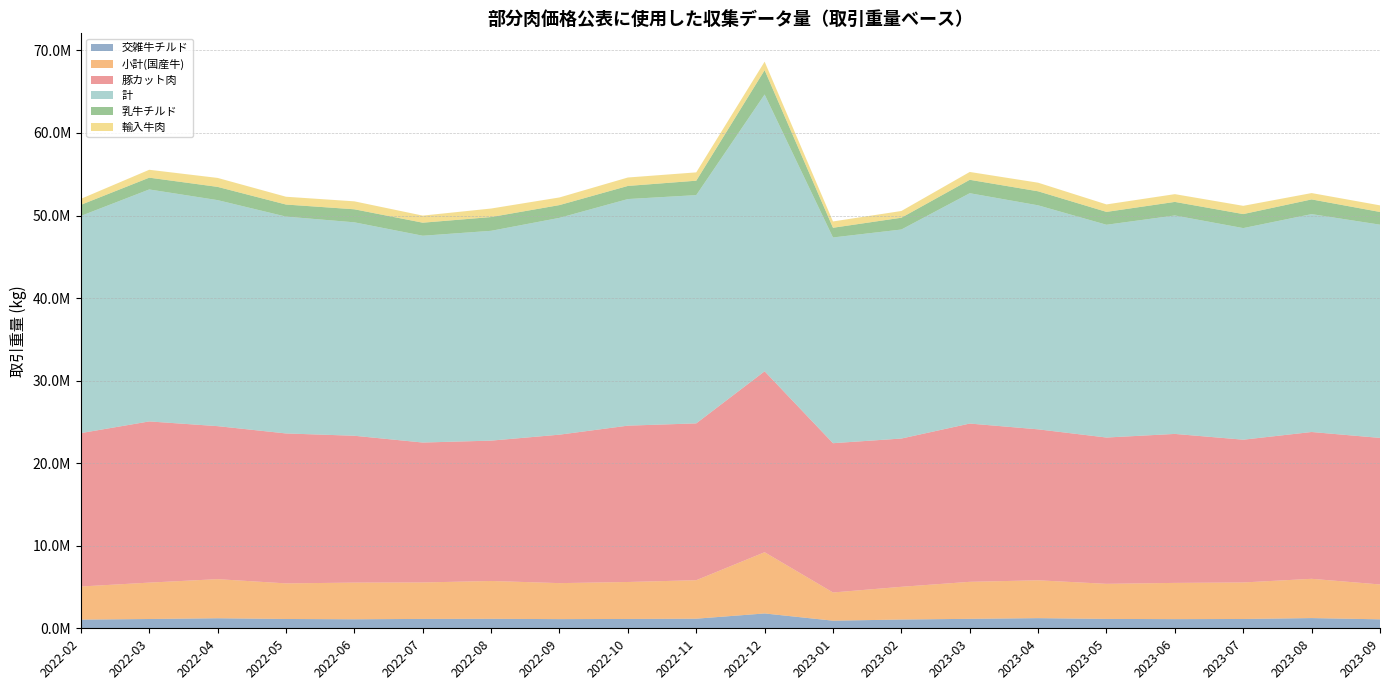

Reading left to right, extract all data points from this chart.

交雑牛チルド: 1052033	1125776	1217029	1128299	1093020	1136580	1149440	1111554	1131580	1163409	1798507	922218	1061246	1147166	1229515	1135933	1109572	1128165	1237220	1087245
小計(国産牛): 4009733	4407541	4735467	4311452	4441646	4414427	4583672	4359718	4477033	4661620	7416293	3416213	3964251	4482182	4584382	4250250	4389512	4423136	4756658	4221159
豚カット肉: 18580723	19524634	18532735	18161689	17786765	16949616	16998903	17983094	18936738	18995352	21914916	18082215	17958877	19170444	18284946	17720760	18045491	17293319	17782837	17752671
計: 26308784	28100057	27378000	26266920	25853451	25049732	25415093	26263260	27447830	27650164	33529673	24920804	25319958	27902269	27134147	25772837	26459541	25630446	26393641	25829590
乳牛チルド: 1341942	1427231	1605556	1461831	1579527	1580082	1666872	1546213	1588785	1747031	2949901	1174535	1428390	1624323	1699963	1558922	1644443	1698387	1780351	1539144
輸入牛肉: 724289	955134	1084676	943879	962749	858988	1032097	925254	1022278	1008478	1026302	765111	814312	949762	1041079	905334	939750	999249	768226	800295